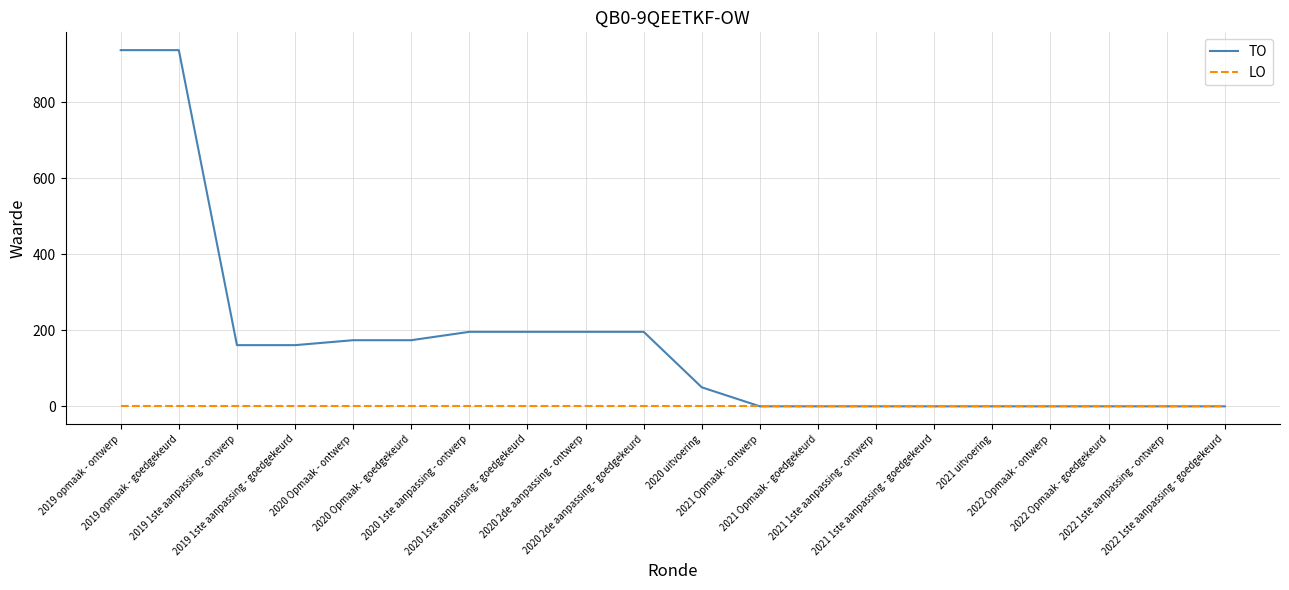

List the series in order of their overall mean, highest first.

TO, LO